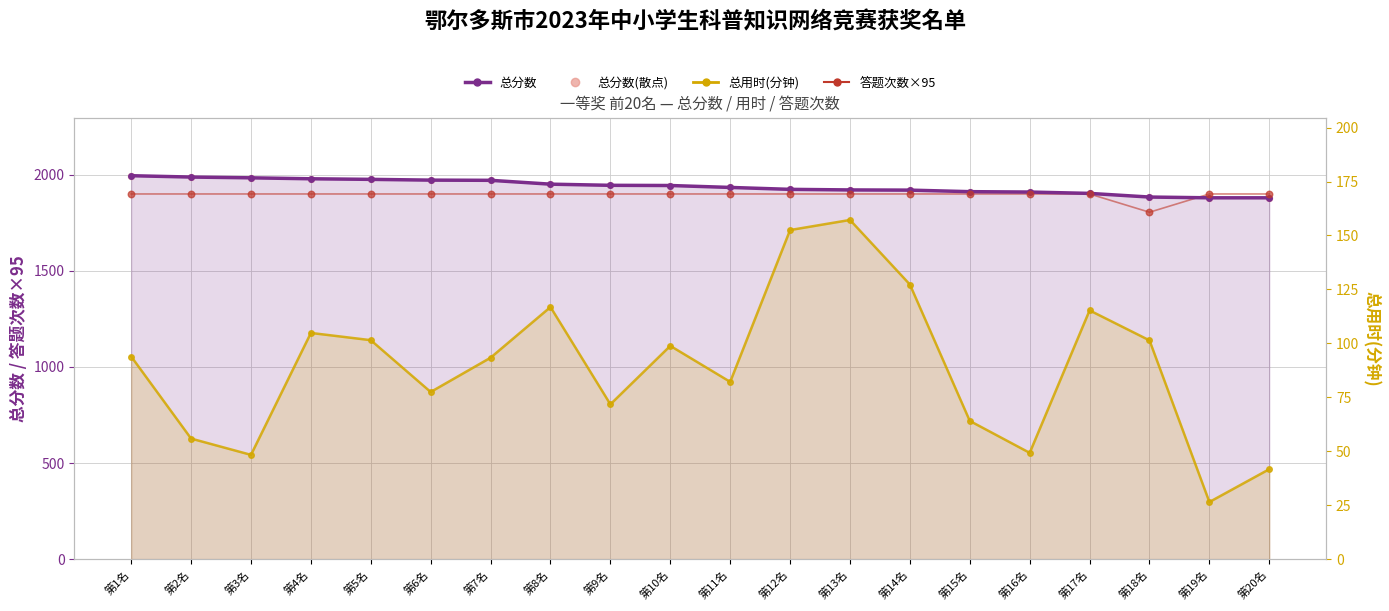

Which series reaches the maximum Y coordinate?

总分数